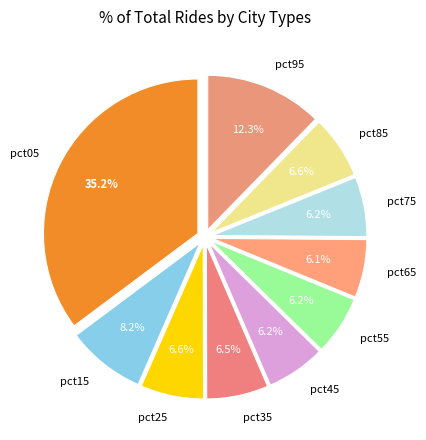

How many segments does this pie chart have?

10